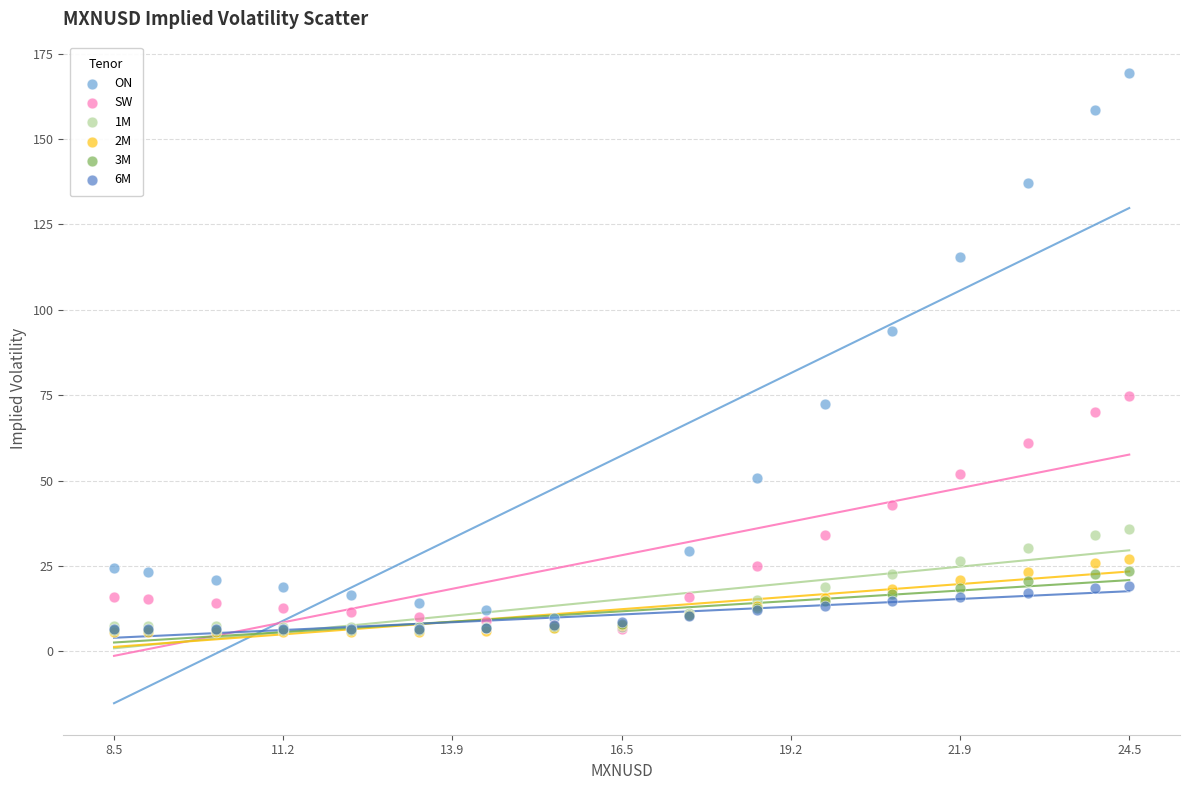

What are all the series names shown in the legend?

ON, SW, 1M, 2M, 3M, 6M